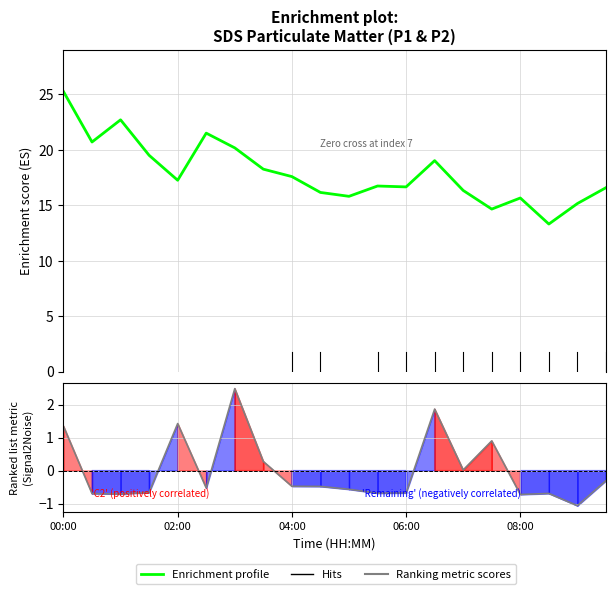

Rank the series by their maximum value, from highest to lowest.

SDS_P1 (Enrichment profile), Ranking metric scores